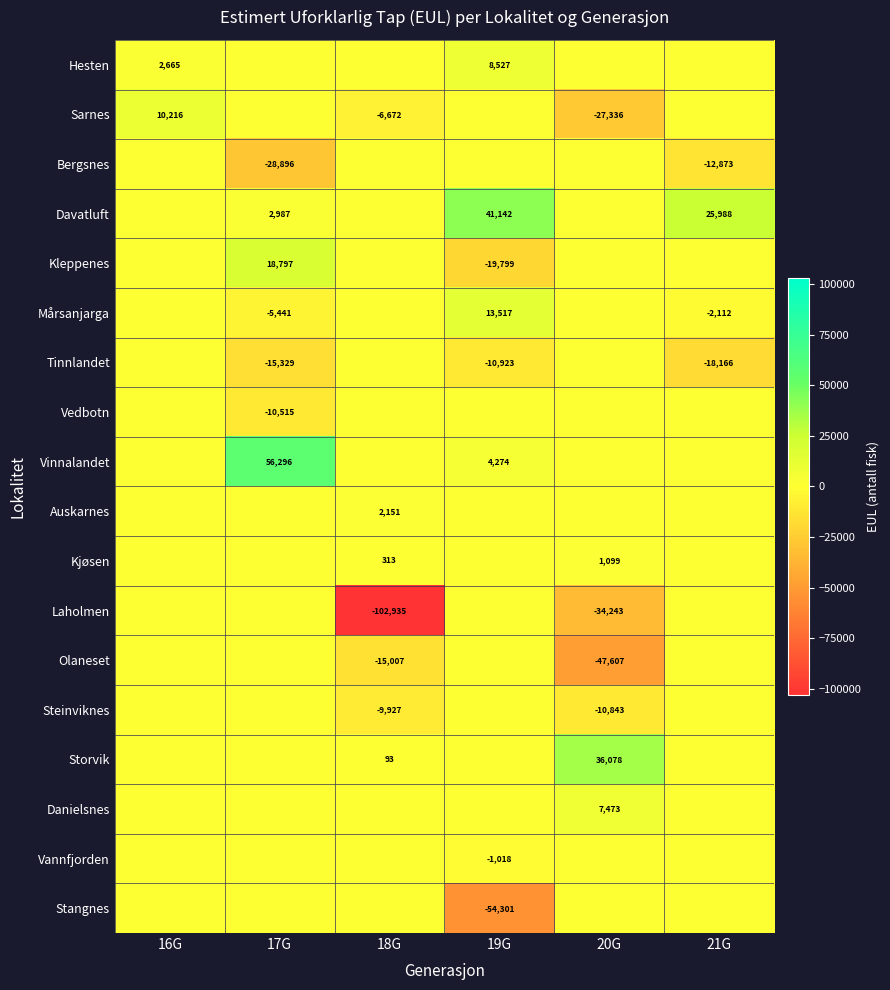

True or false: Hesten has a value of 13880 at 19G.

False